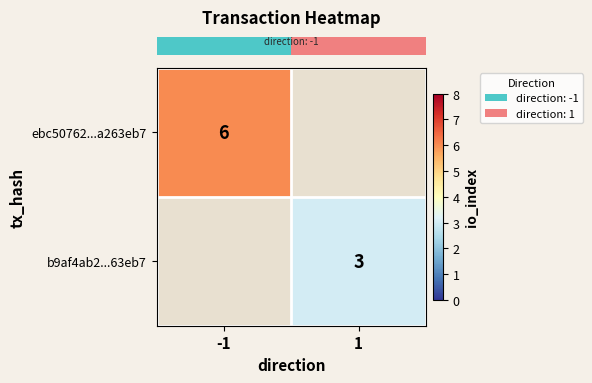

What is the highest value of the row_0 series?

6.0